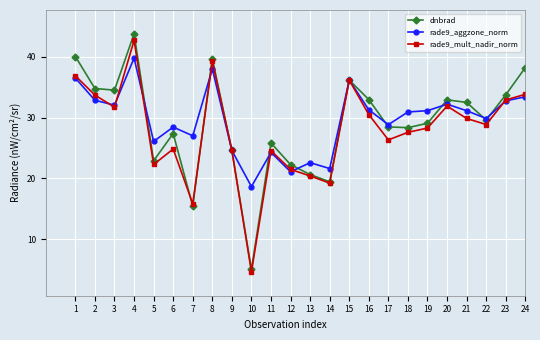

In dnbrad, how many points are lower than both neighbors (excluding endpoints)?

7